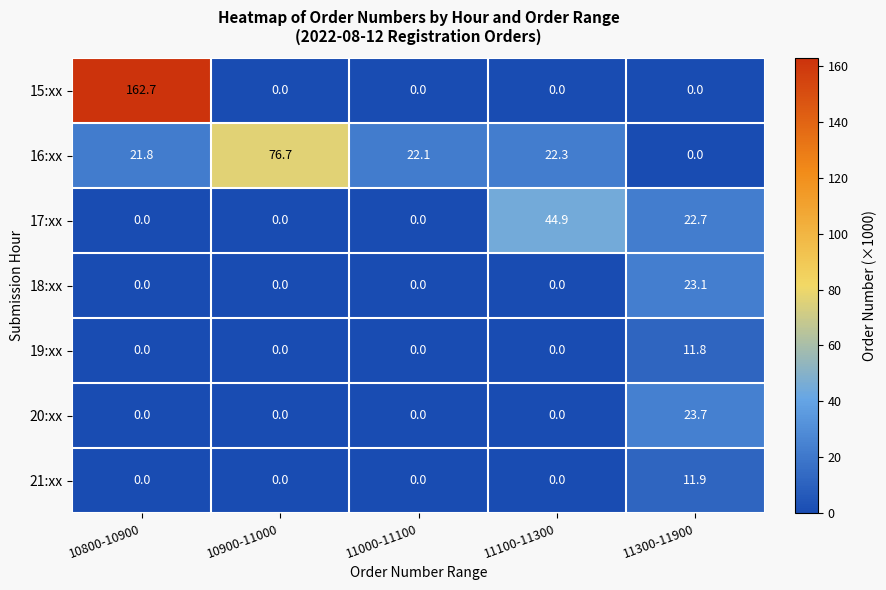

At which category does the chart reach its peak across all series?

10800-10900